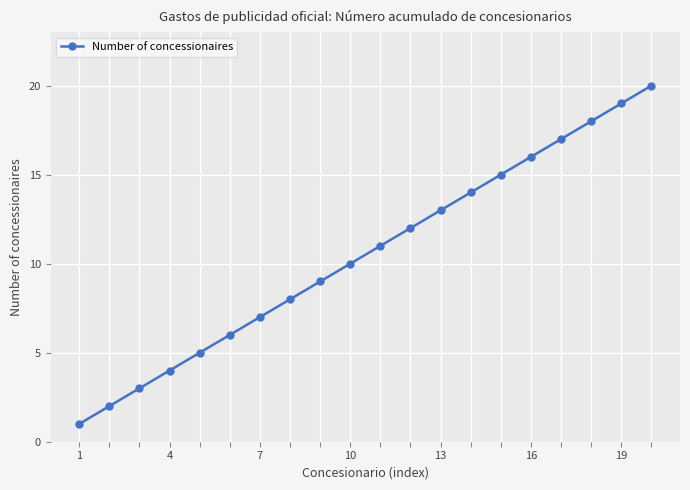

True or false: the data has more than 1 interior local peaks.

False